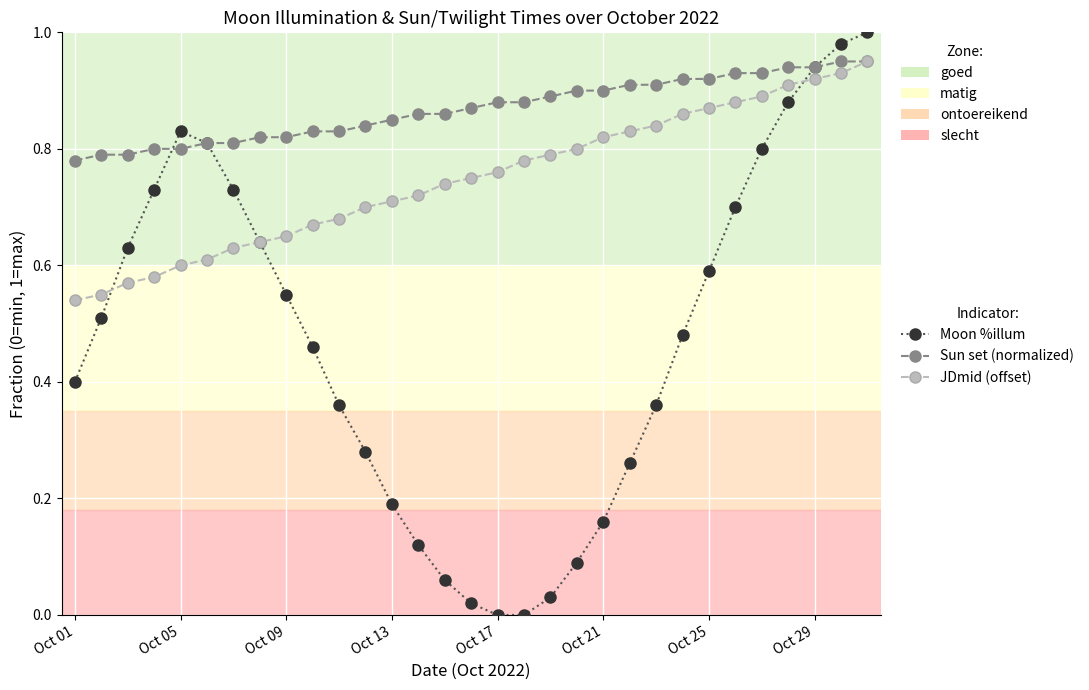

How many interior local peaks does the Moon %illum series have?

1